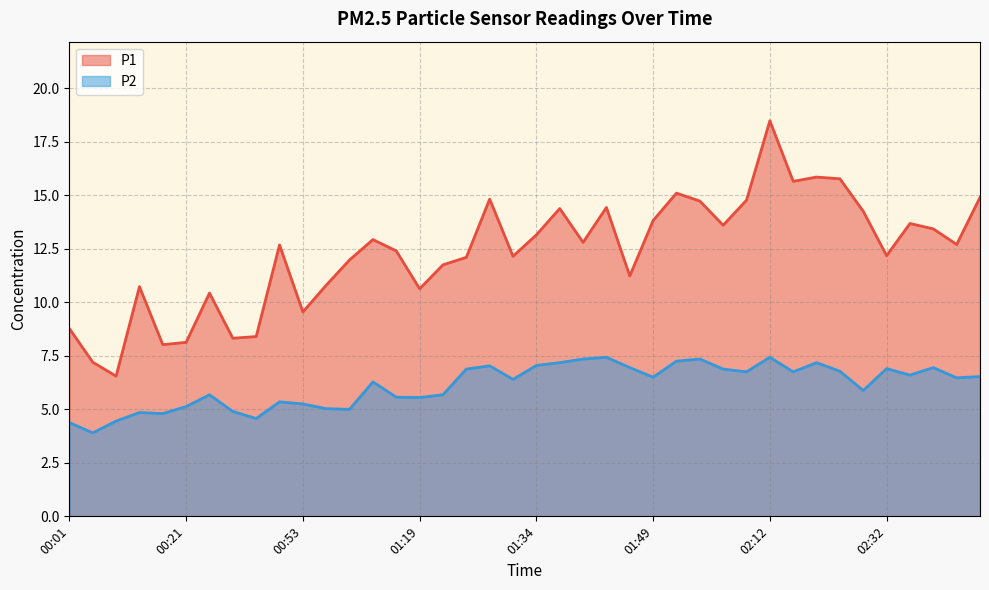

True or false: P2 has a value of 7.7 at 00:01.

False